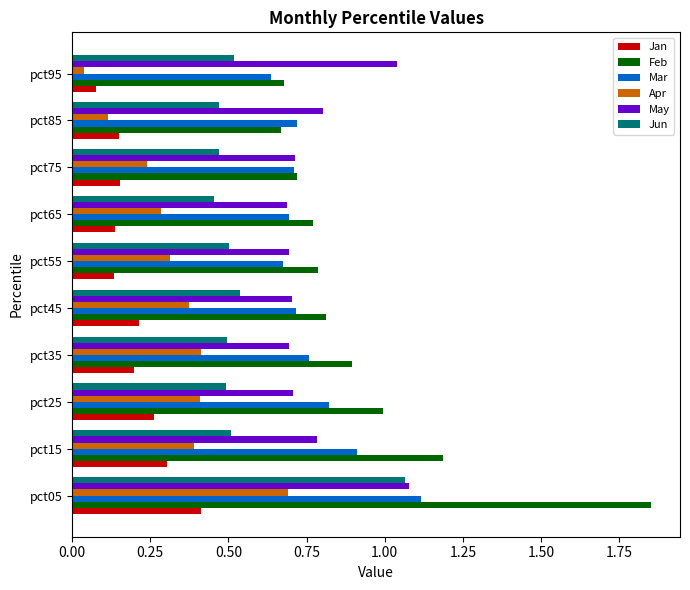

What are all the series names shown in the legend?

Jan, Feb, Mar, Apr, May, Jun